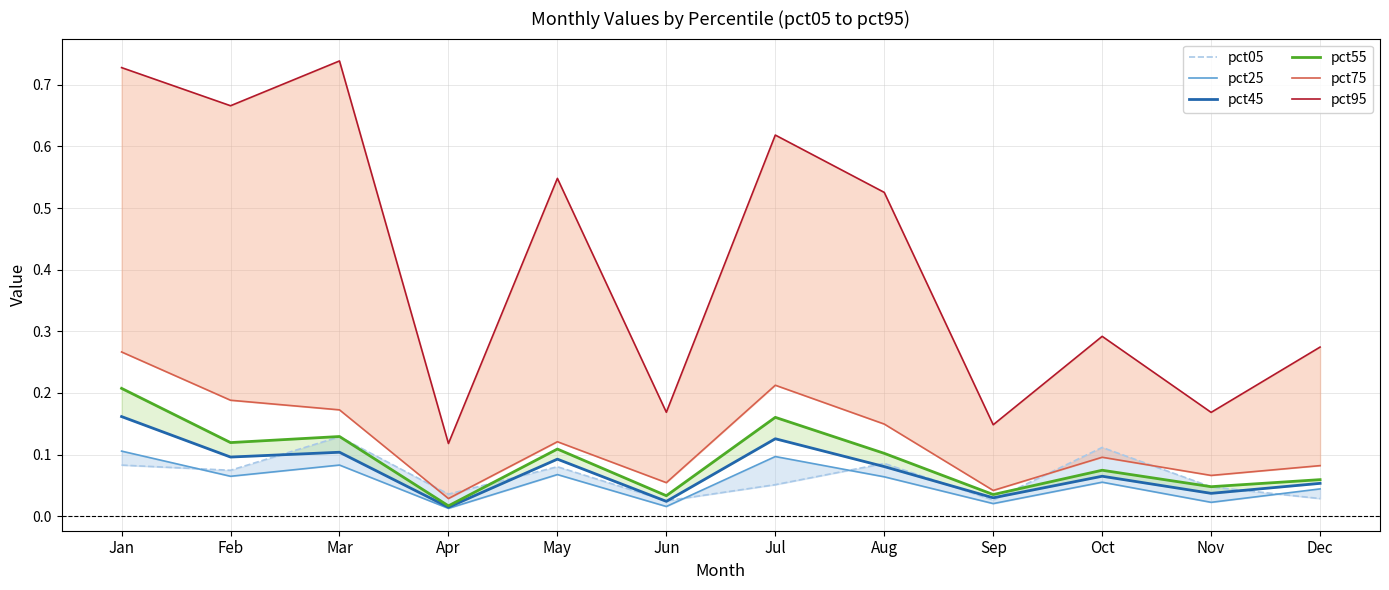

What is the total value across all series at Mar?

1.4